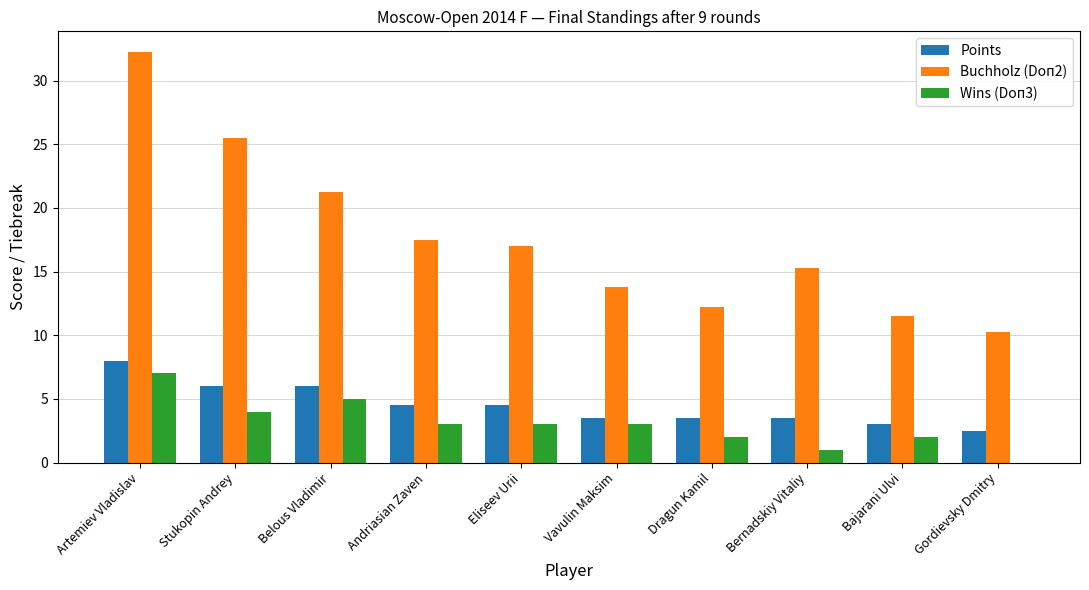

Which series has the largest total across all categories?

Buchholz (Doп2)